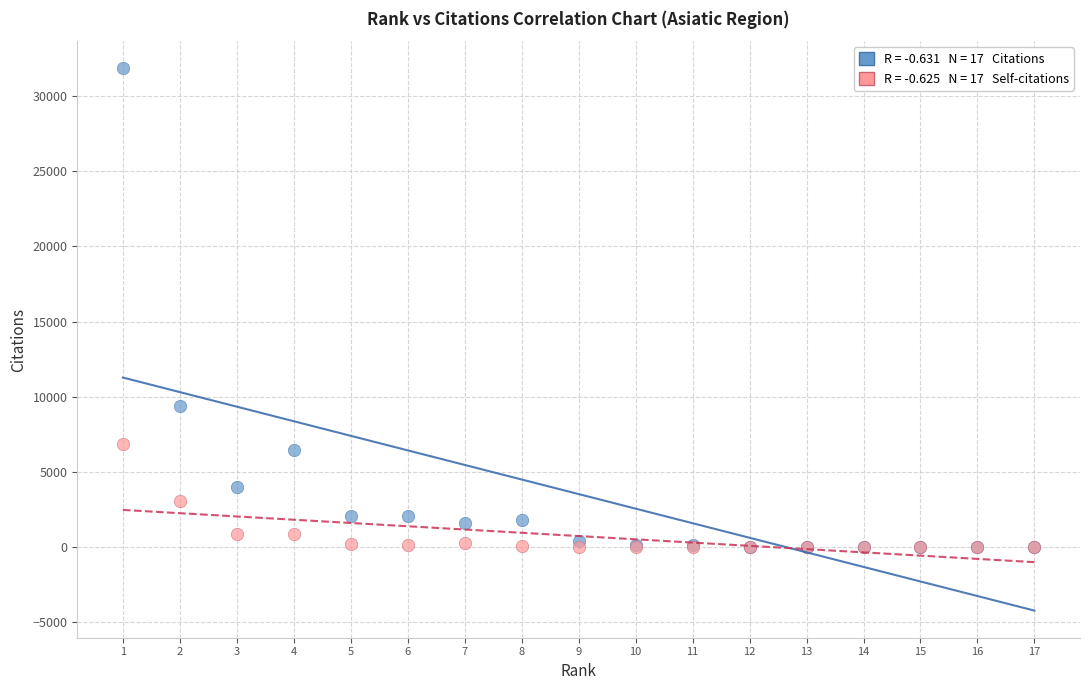

Across all series, what Y value is closest to 15917?

9405